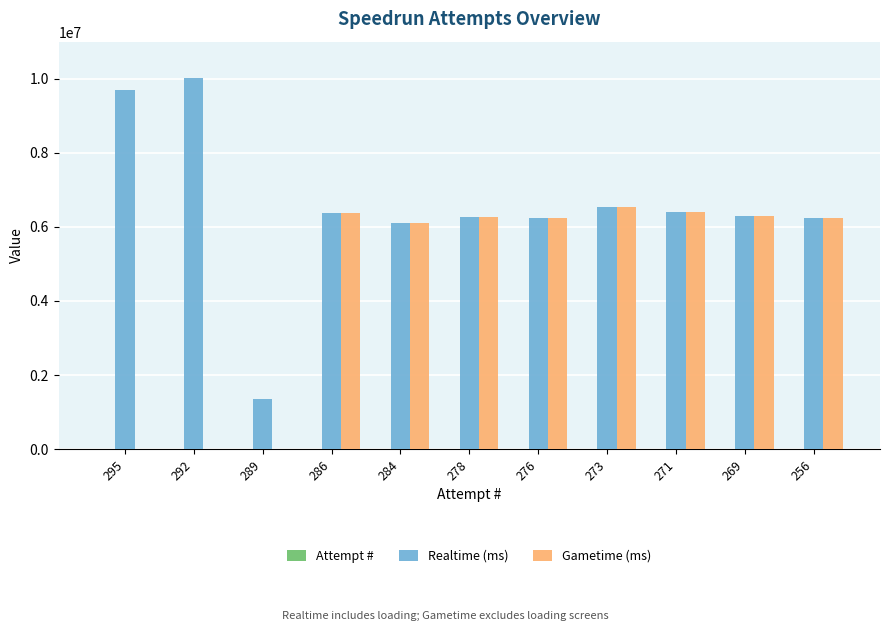

The value of Realtime (ms) at 269 is 6298152. True or false?

True